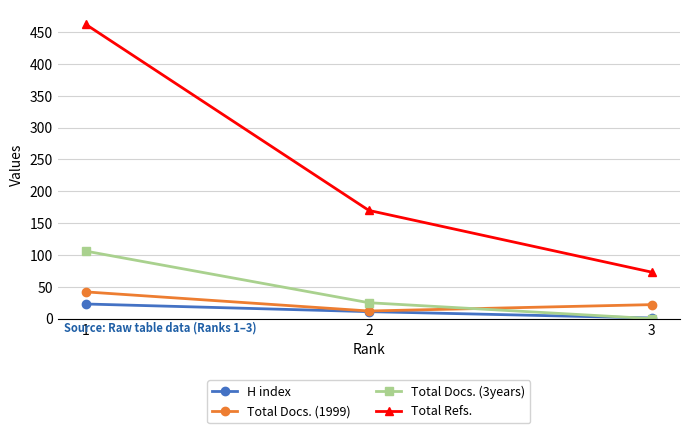

How many distinct data groups are displayed?

4